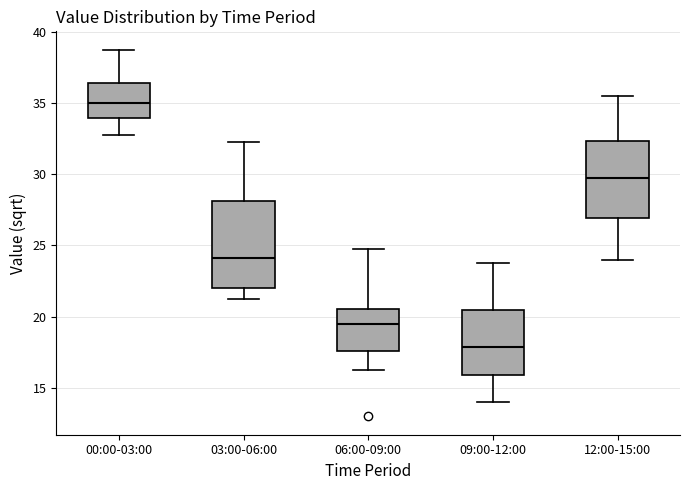

Which box is the tallest, from its lower edge to its upper edge?

03:00-06:00